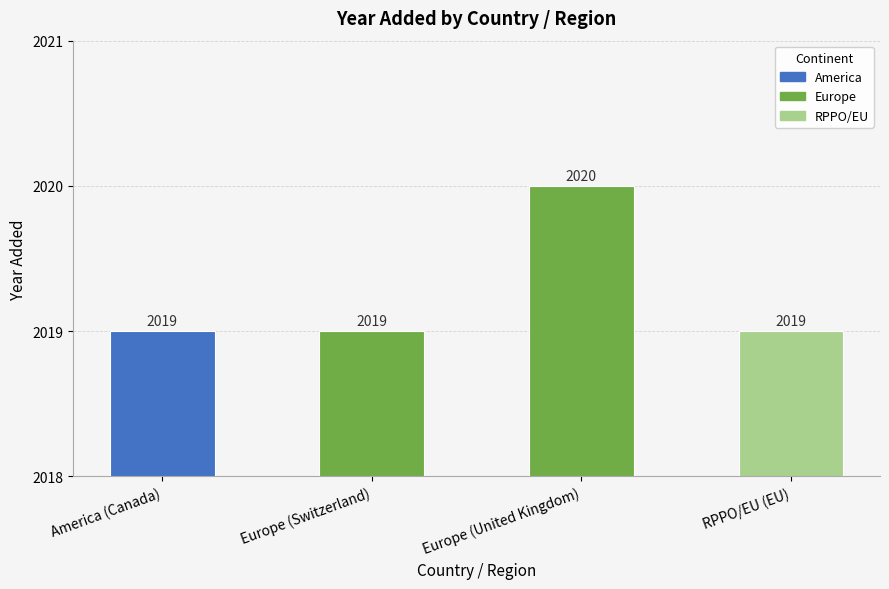

What is the value of the 3rd bar from the left?

2020